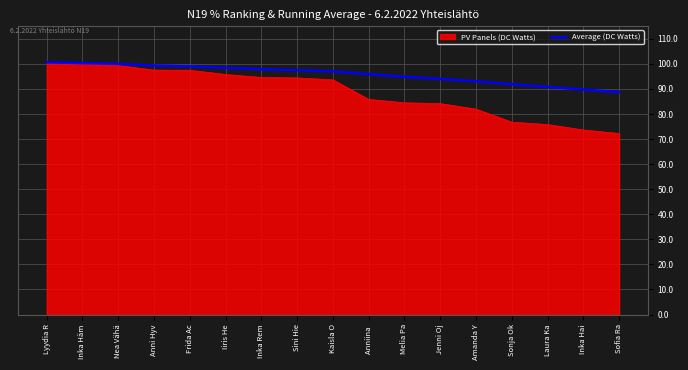

Does the chart display data point markers on the line(s)?

No